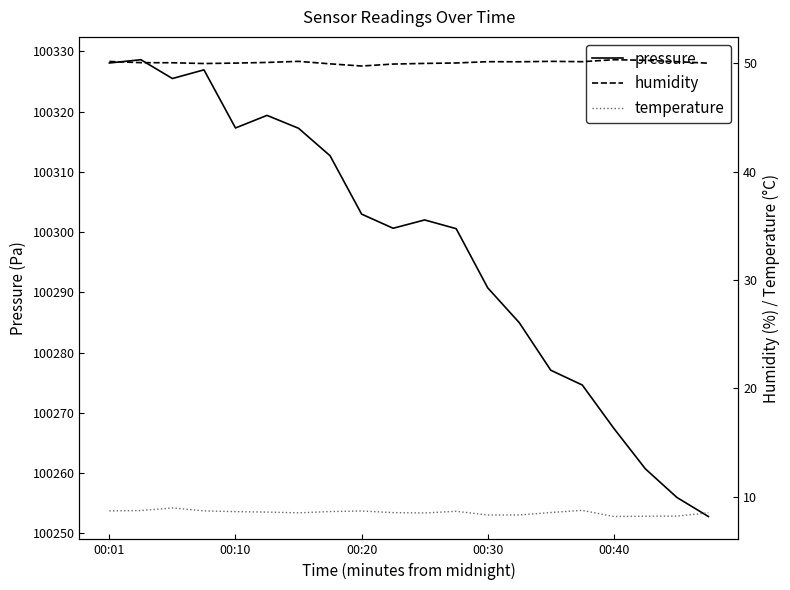

List the series in order of their peak value, highest first.

pressure, humidity, temperature